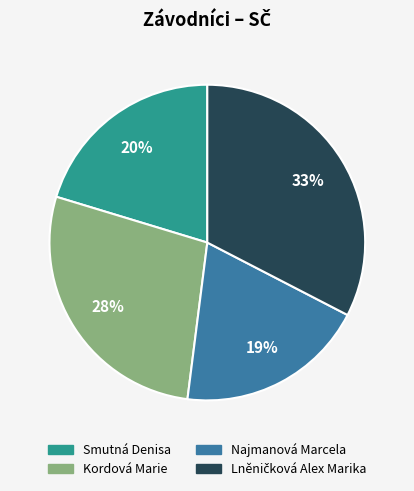

Do Smutná Denisa and Najmanová Marcela together represent more than half of the pie?

No